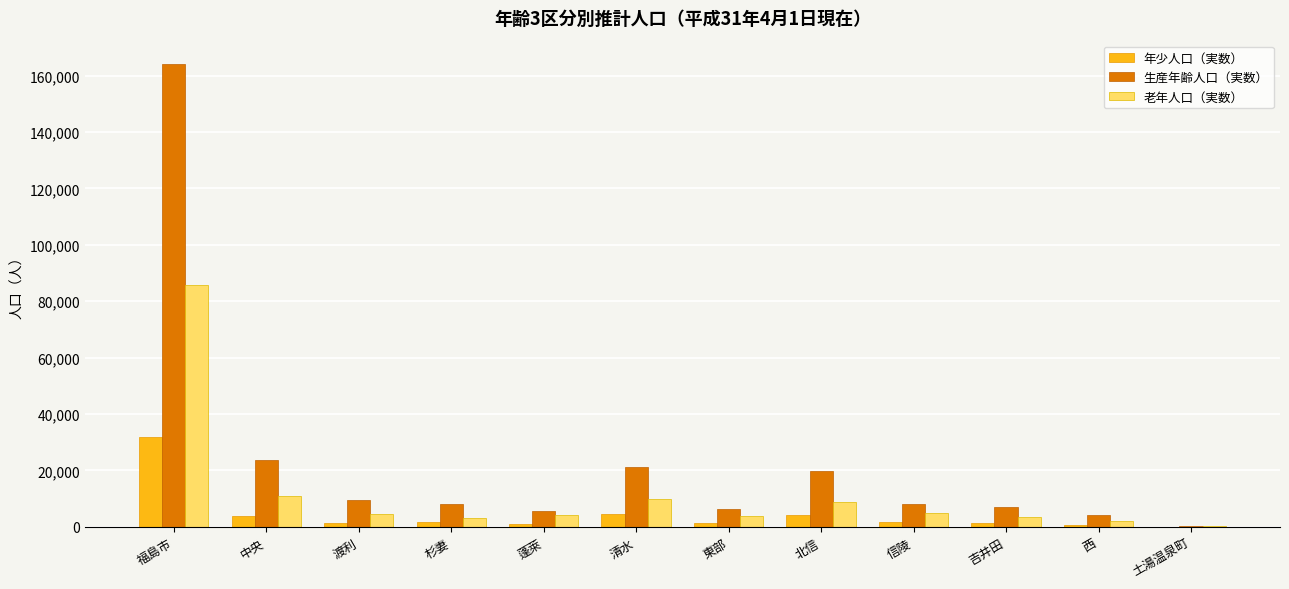

Where is 老年人口（実数） nearest to the value 42985?

中央